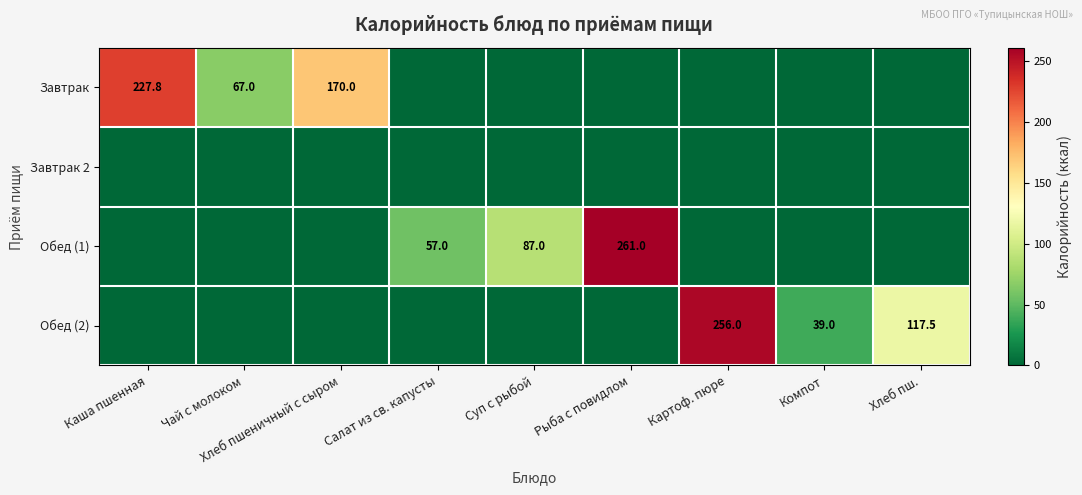

The value of Завтрак at Чай с молоком is 67.0. True or false?

True